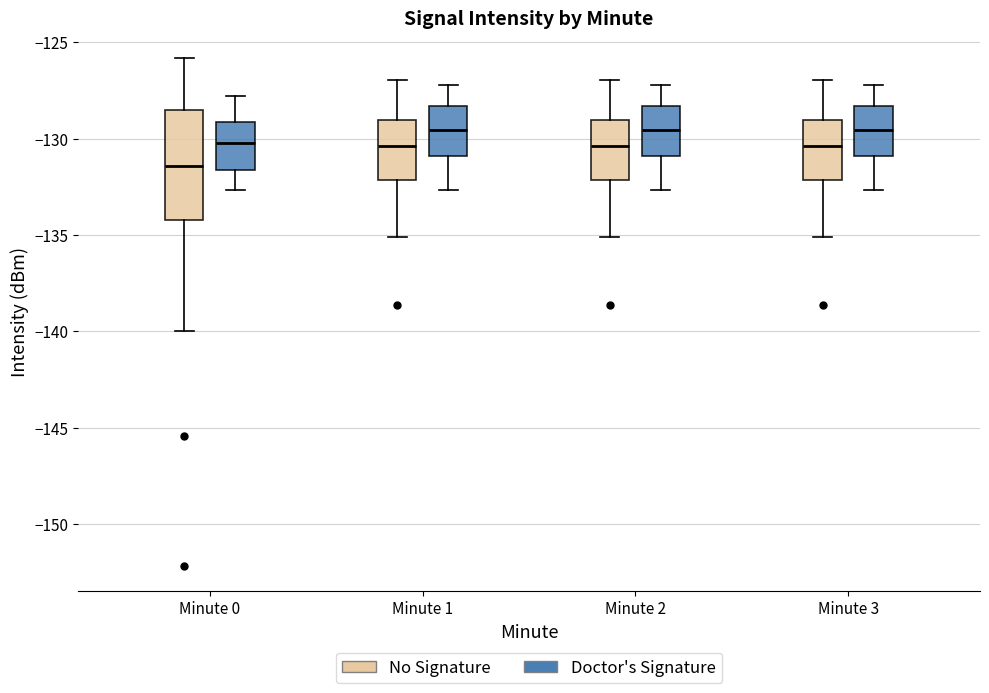

Reading left to right, transcribe this box plot: for each box, give where its median line is, the range the box spans, and where its two whiskers end, as read against the y-axis. The values are not printed on the chart, so give them approximately, as read against the axis.

Minute 0 (No Signature): median -131.5, box -134.0 to -128.5, whiskers -140.0 to -126.0
Minute 0 (Doctor's Signature): median -130.0, box -131.5 to -129.0, whiskers -132.5 to -128.0
Minute 1 (No Signature): median -130.5, box -132.0 to -129.0, whiskers -135.0 to -127.0
Minute 1 (Doctor's Signature): median -129.5, box -131.0 to -128.5, whiskers -132.5 to -127.0
Minute 2 (No Signature): median -130.5, box -132.0 to -129.0, whiskers -135.0 to -127.0
Minute 2 (Doctor's Signature): median -129.5, box -131.0 to -128.5, whiskers -132.5 to -127.0
Minute 3 (No Signature): median -130.5, box -132.0 to -129.0, whiskers -135.0 to -127.0
Minute 3 (Doctor's Signature): median -129.5, box -131.0 to -128.5, whiskers -132.5 to -127.0